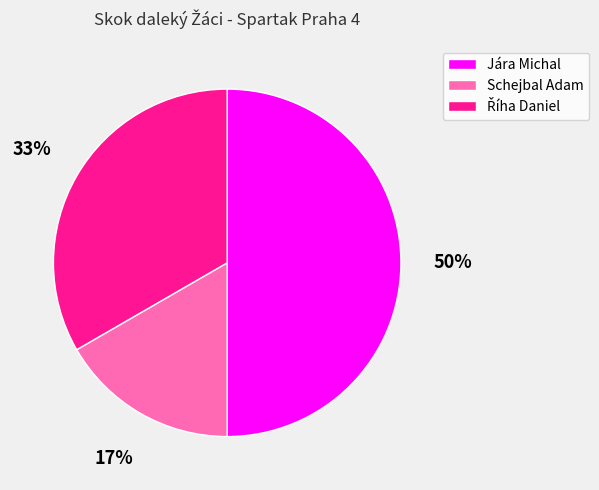

What percentage is the Schejbal Adam slice, to the nearest percent?

17%